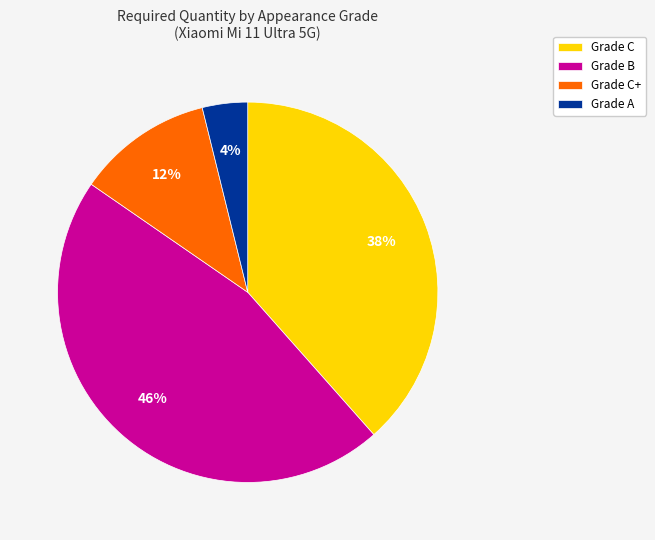

Is it true that Grade C+ is 17% of the pie?

False